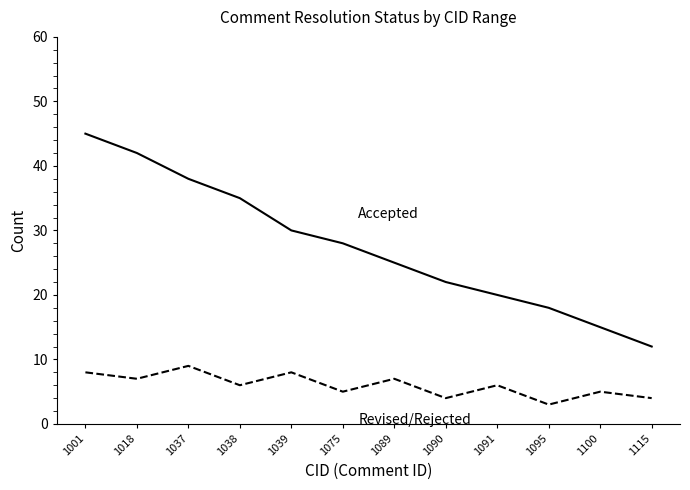

What is the spread (max minus min) of values at 1115?

8